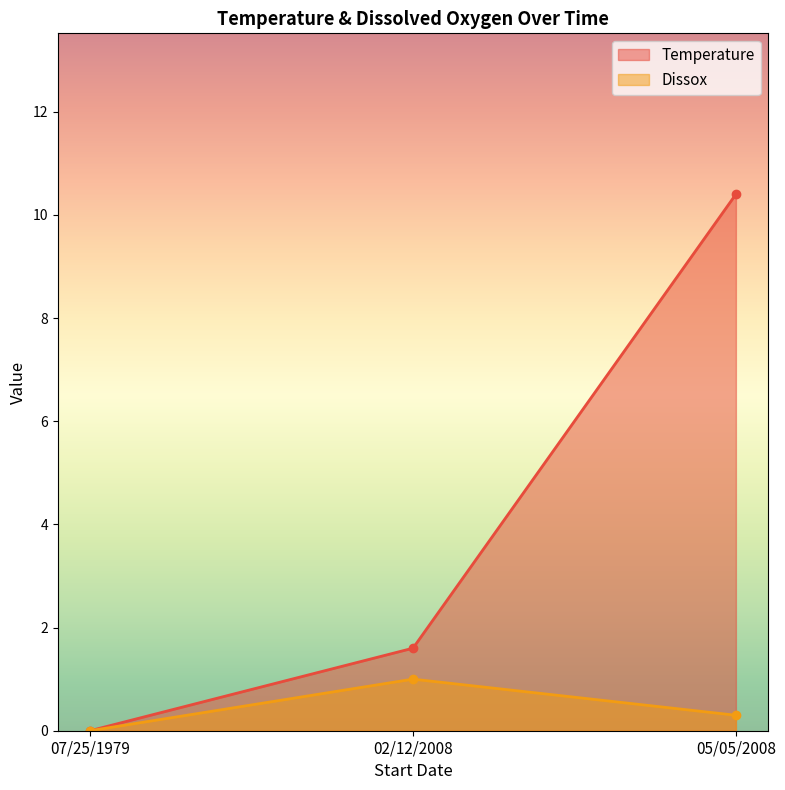

At which category is the sum across all series the highest?

05/05/2008